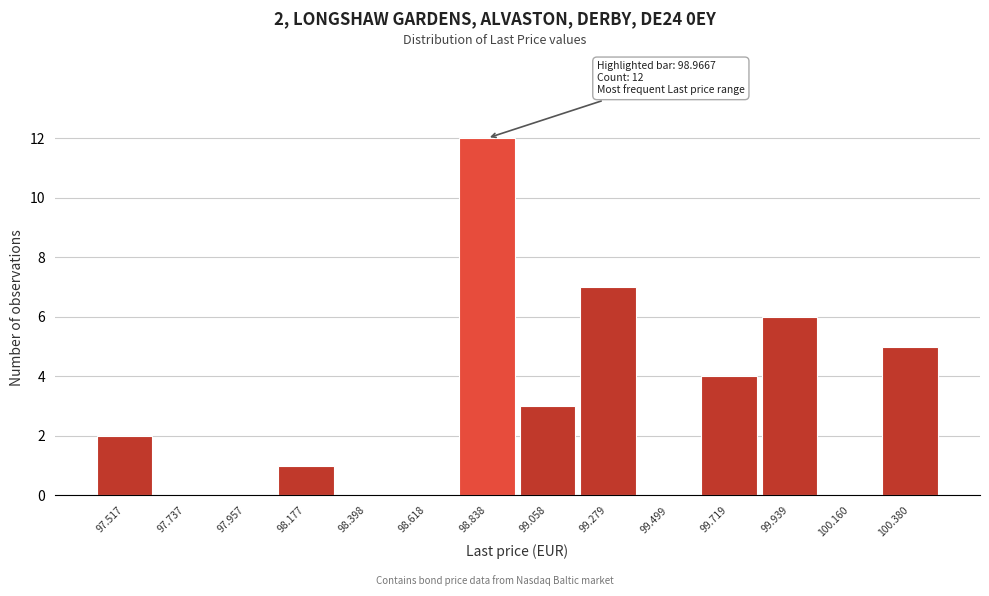

Reading left to right, list all the values displayed in this chart.

97.517=2	97.737=0	97.957=0	98.177=1	98.398=0	98.618=0	98.838=12	99.058=3	99.279=7	99.499=0	99.719=4	99.939=6	100.160=0	100.380=5